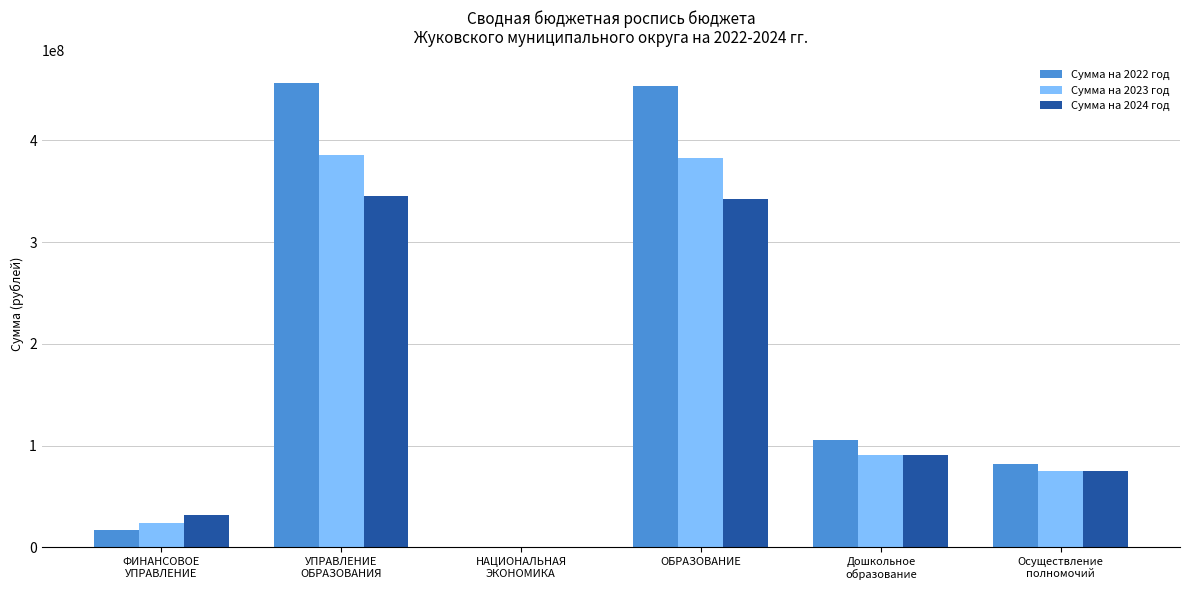

Count the number of data series in this chart.

3